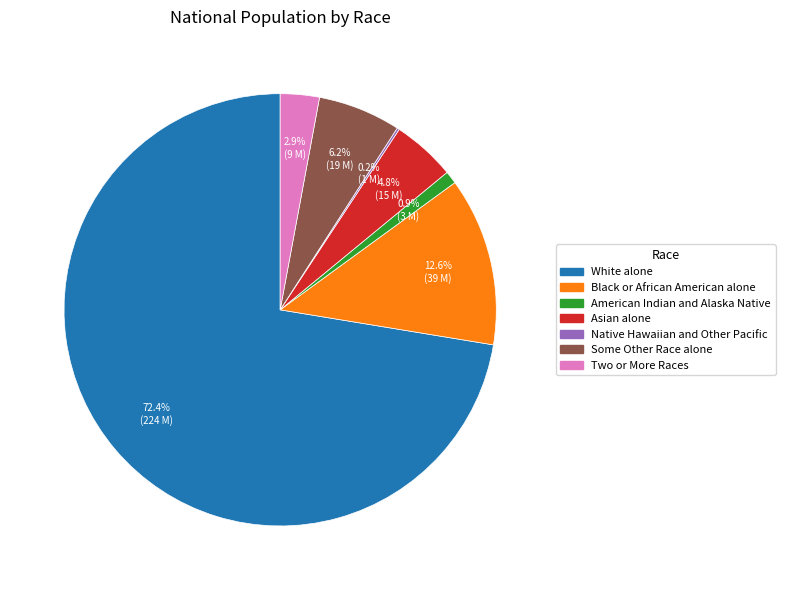

Which category has the biggest portion of the pie?

White alone